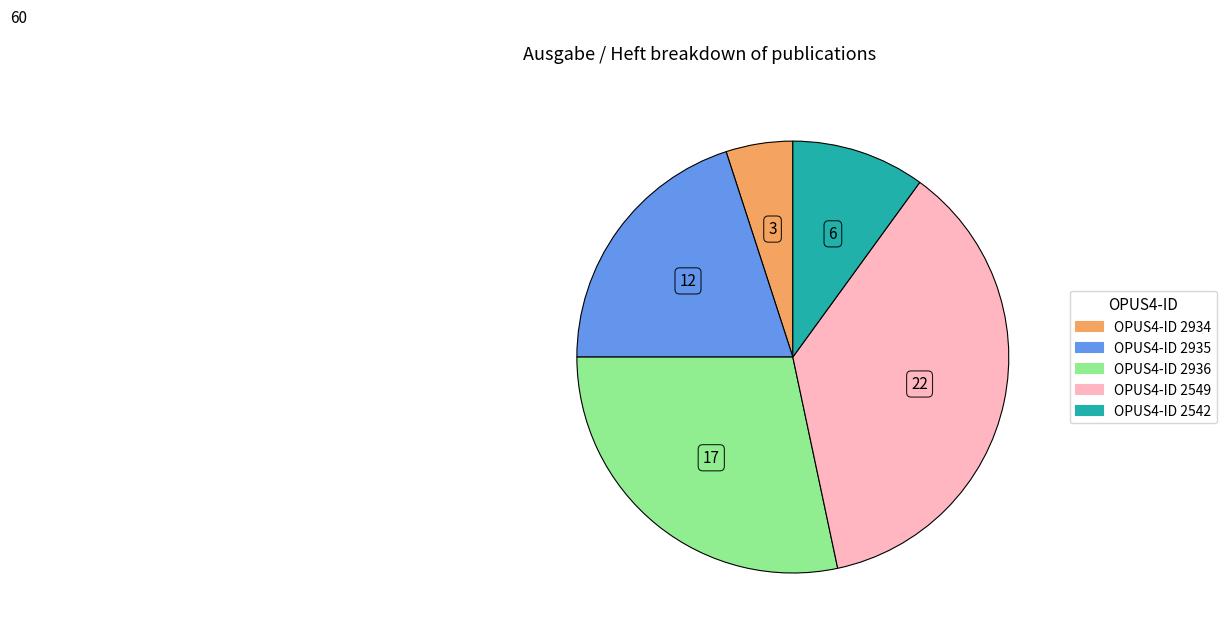

Is there any slice that represents more than half of the pie?

No